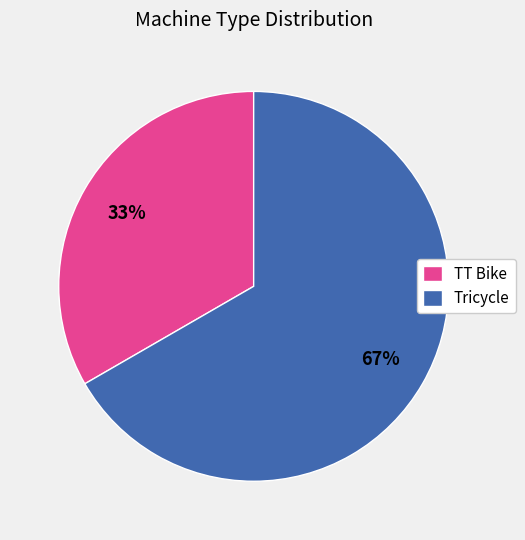

What percentage is the TT Bike slice, to the nearest percent?

33%